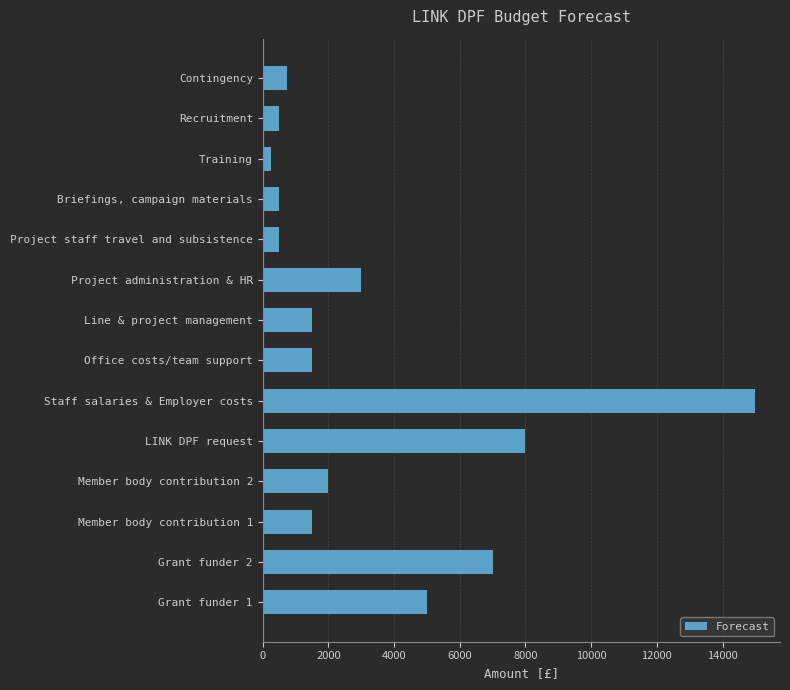

Is it true that the value at Line & project management is 374?

False